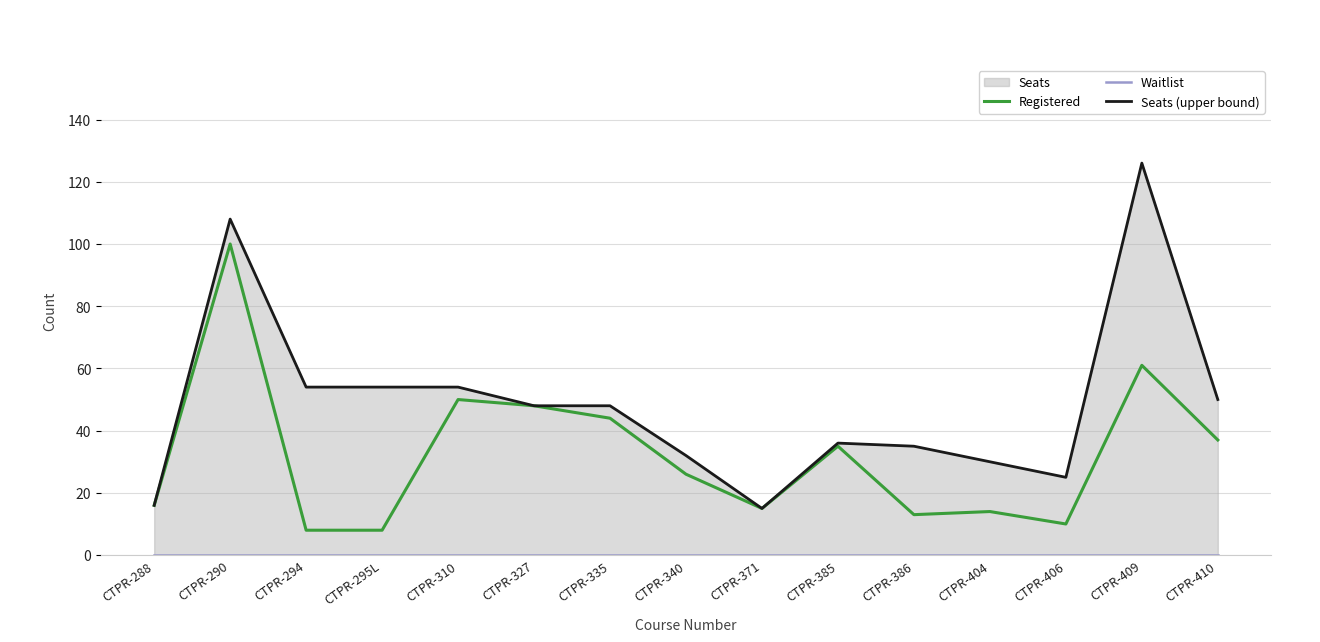

How many interior local peaks does the Registered series have?

5